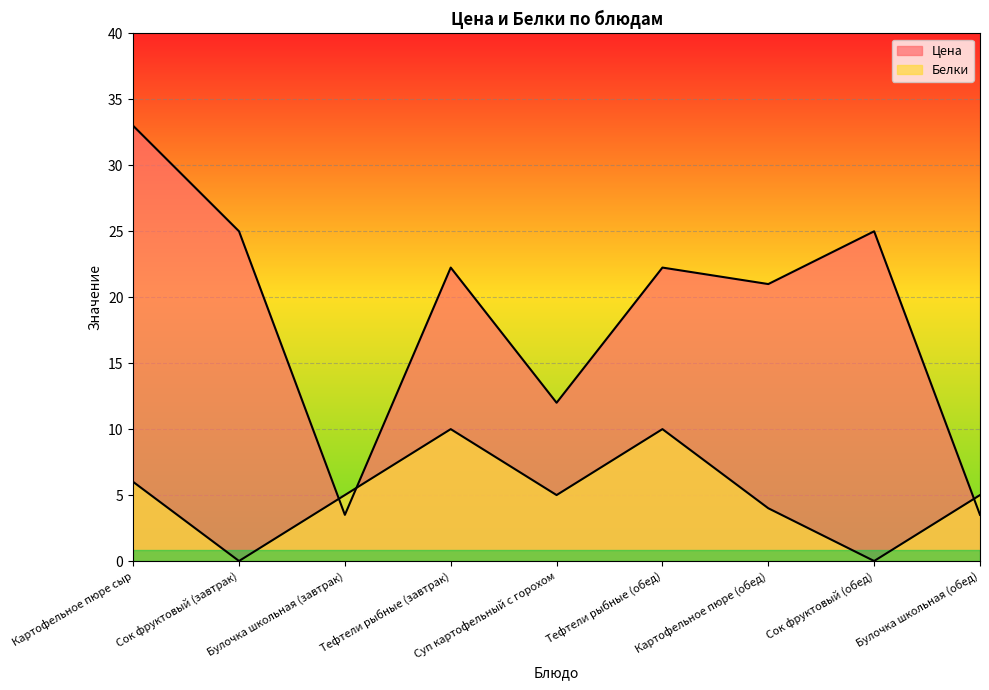

Between Картофельное пюре (обед) and Булочка школьная (обед), which series saw the biggest shift?

Цена